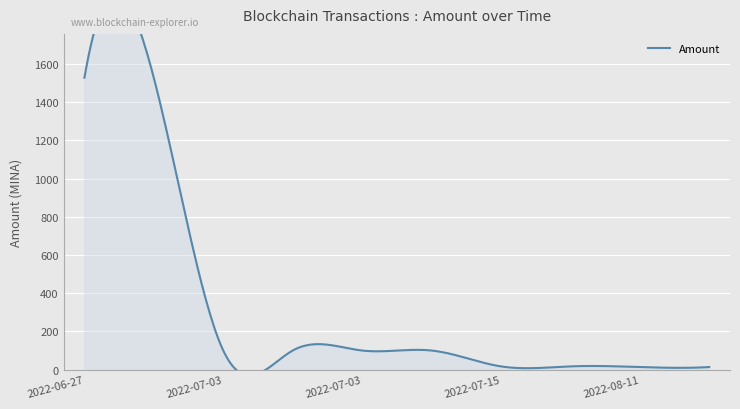

Reading left to right, list all the values displayed in this chart.

2022-06-27 11:57=1528.0	2022-06-27 13:09=1527.0	2022-07-03 04:54=100.0	2022-07-03 06:06=100.0	2022-07-03 07:03=100.0	2022-07-03 08:24=100.0	2022-07-15 10:57=16.9	2022-07-15 12:21=16.9	2022-08-11 12:54=13.5	2022-08-11 14:12=13.5